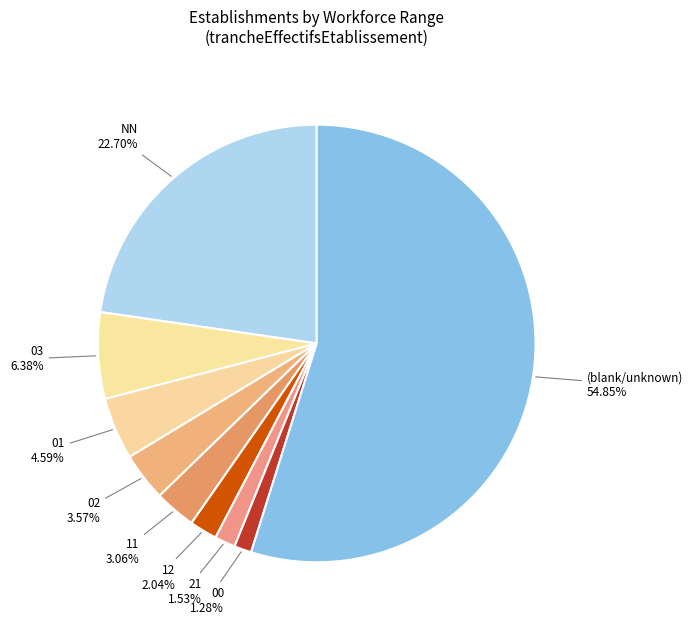

What is the largest slice in the pie chart?

(blank/unknown)